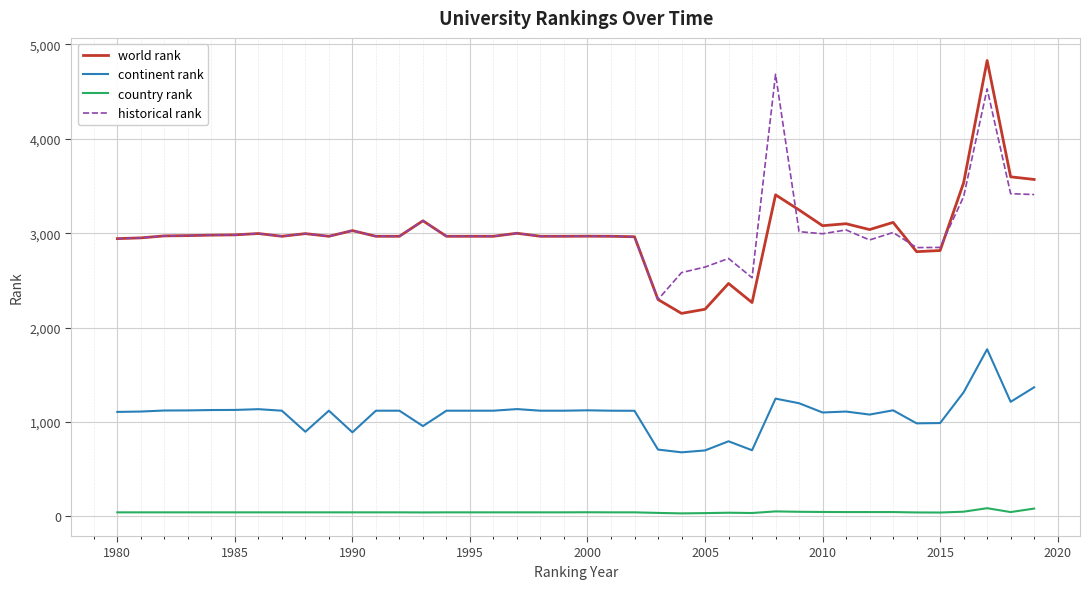

What is the minimum value shown in the chart?

31